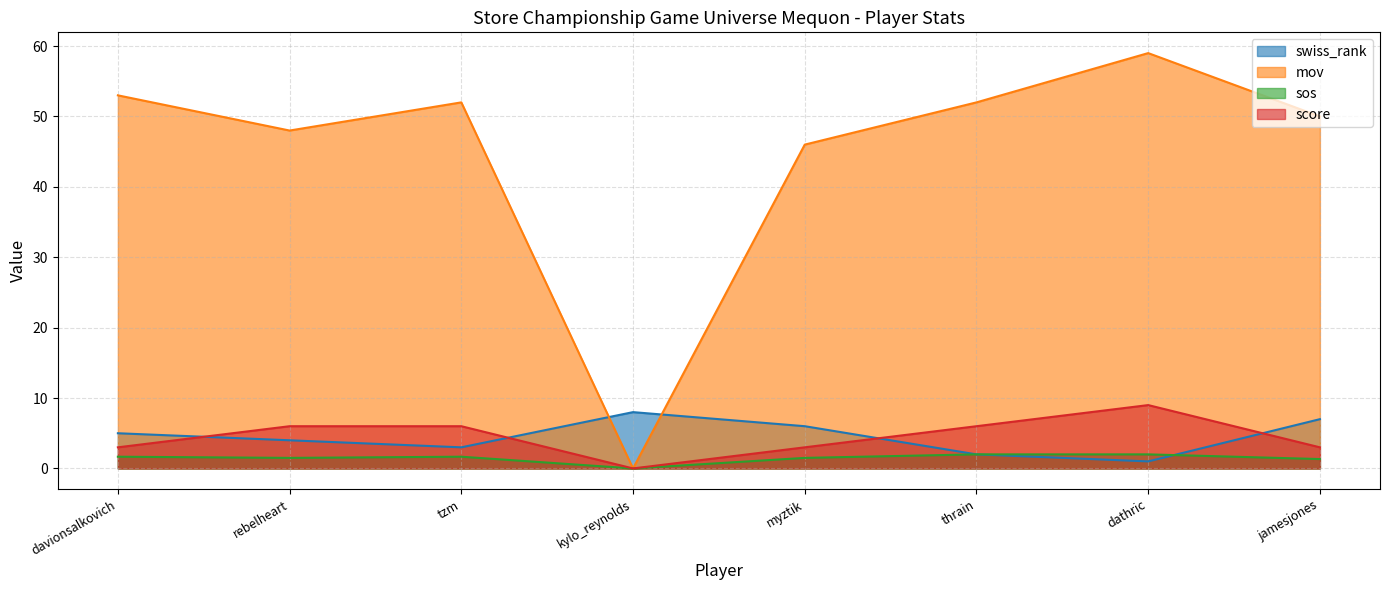

Reading left to right, transcribe all the data shown in this chart.

swiss_rank: davionsalkovich=5.0	rebelheart=4.0	tzm=3.0	kylo_reynolds=8.0	myztik=6.0	thrain=2.0	dathric=1.0	jamesjones=7.0
mov: davionsalkovich=53.0	rebelheart=48.0	tzm=52.0	kylo_reynolds=0.0	myztik=46.0	thrain=52.0	dathric=59.0	jamesjones=50.0
sos: davionsalkovich=1.7	rebelheart=1.5	tzm=1.7	kylo_reynolds=0.0	myztik=1.5	thrain=2.0	dathric=2.0	jamesjones=1.3
score: davionsalkovich=3.0	rebelheart=6.0	tzm=6.0	kylo_reynolds=0.0	myztik=3.0	thrain=6.0	dathric=9.0	jamesjones=3.0